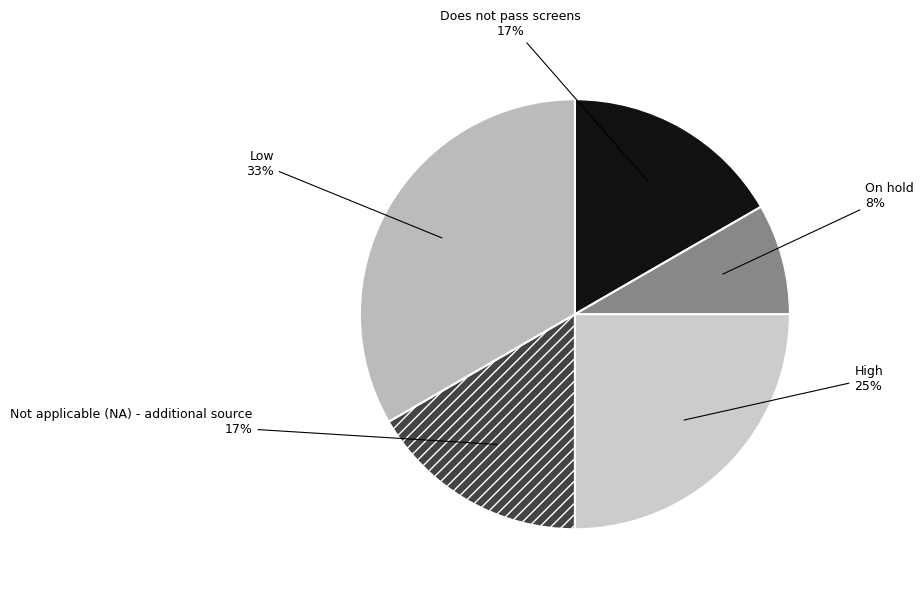

How many segments does this pie chart have?

5